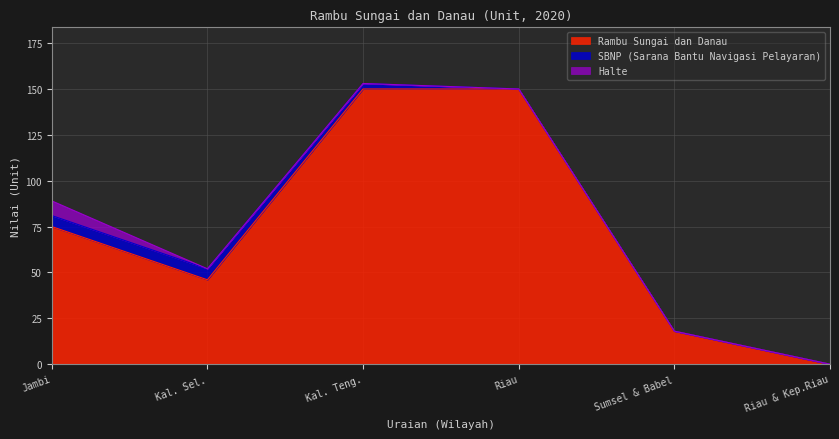

True or false: SBNP (Sarana Bantu Navigasi Pelayaran) has a value of 4 at Riau.

False